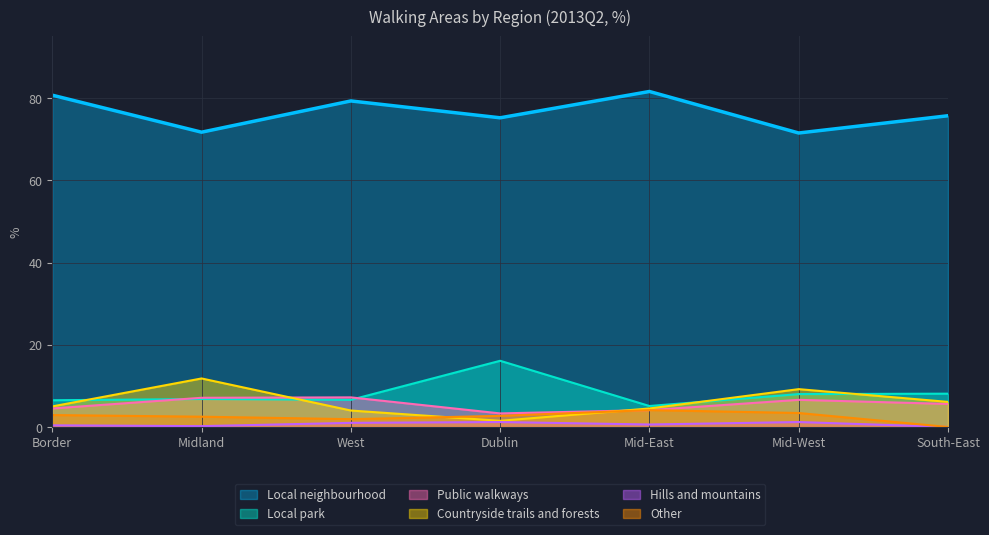

How many lines are shown in the chart?

6